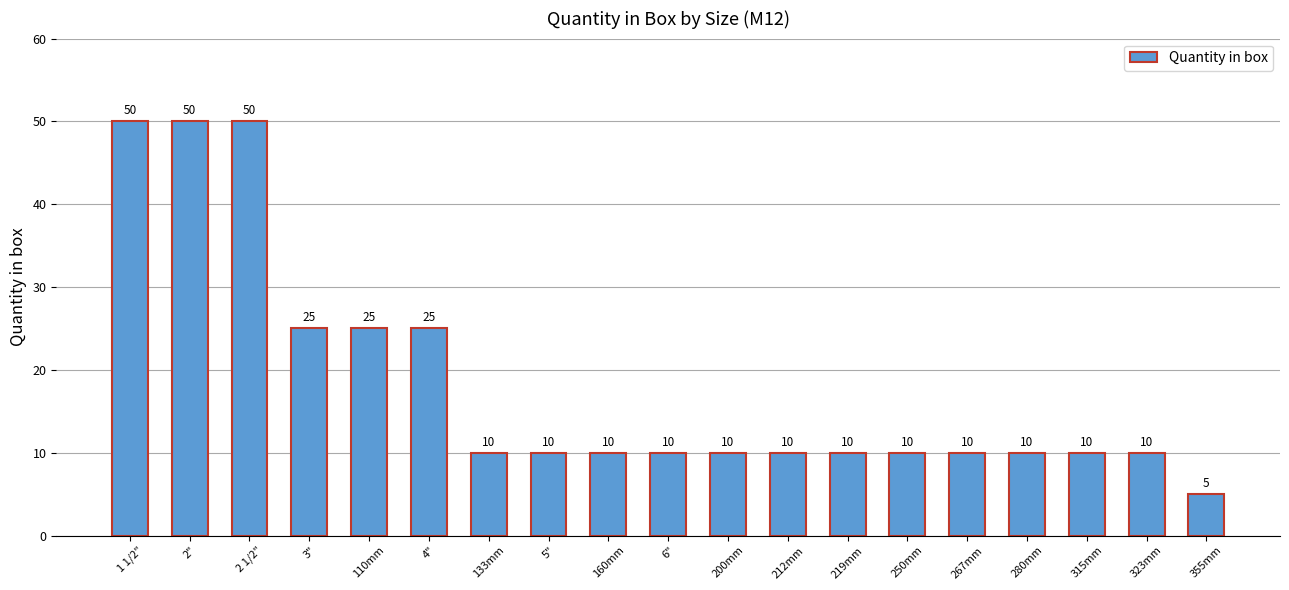

What is the label of the 15th bar from the left?

267mm